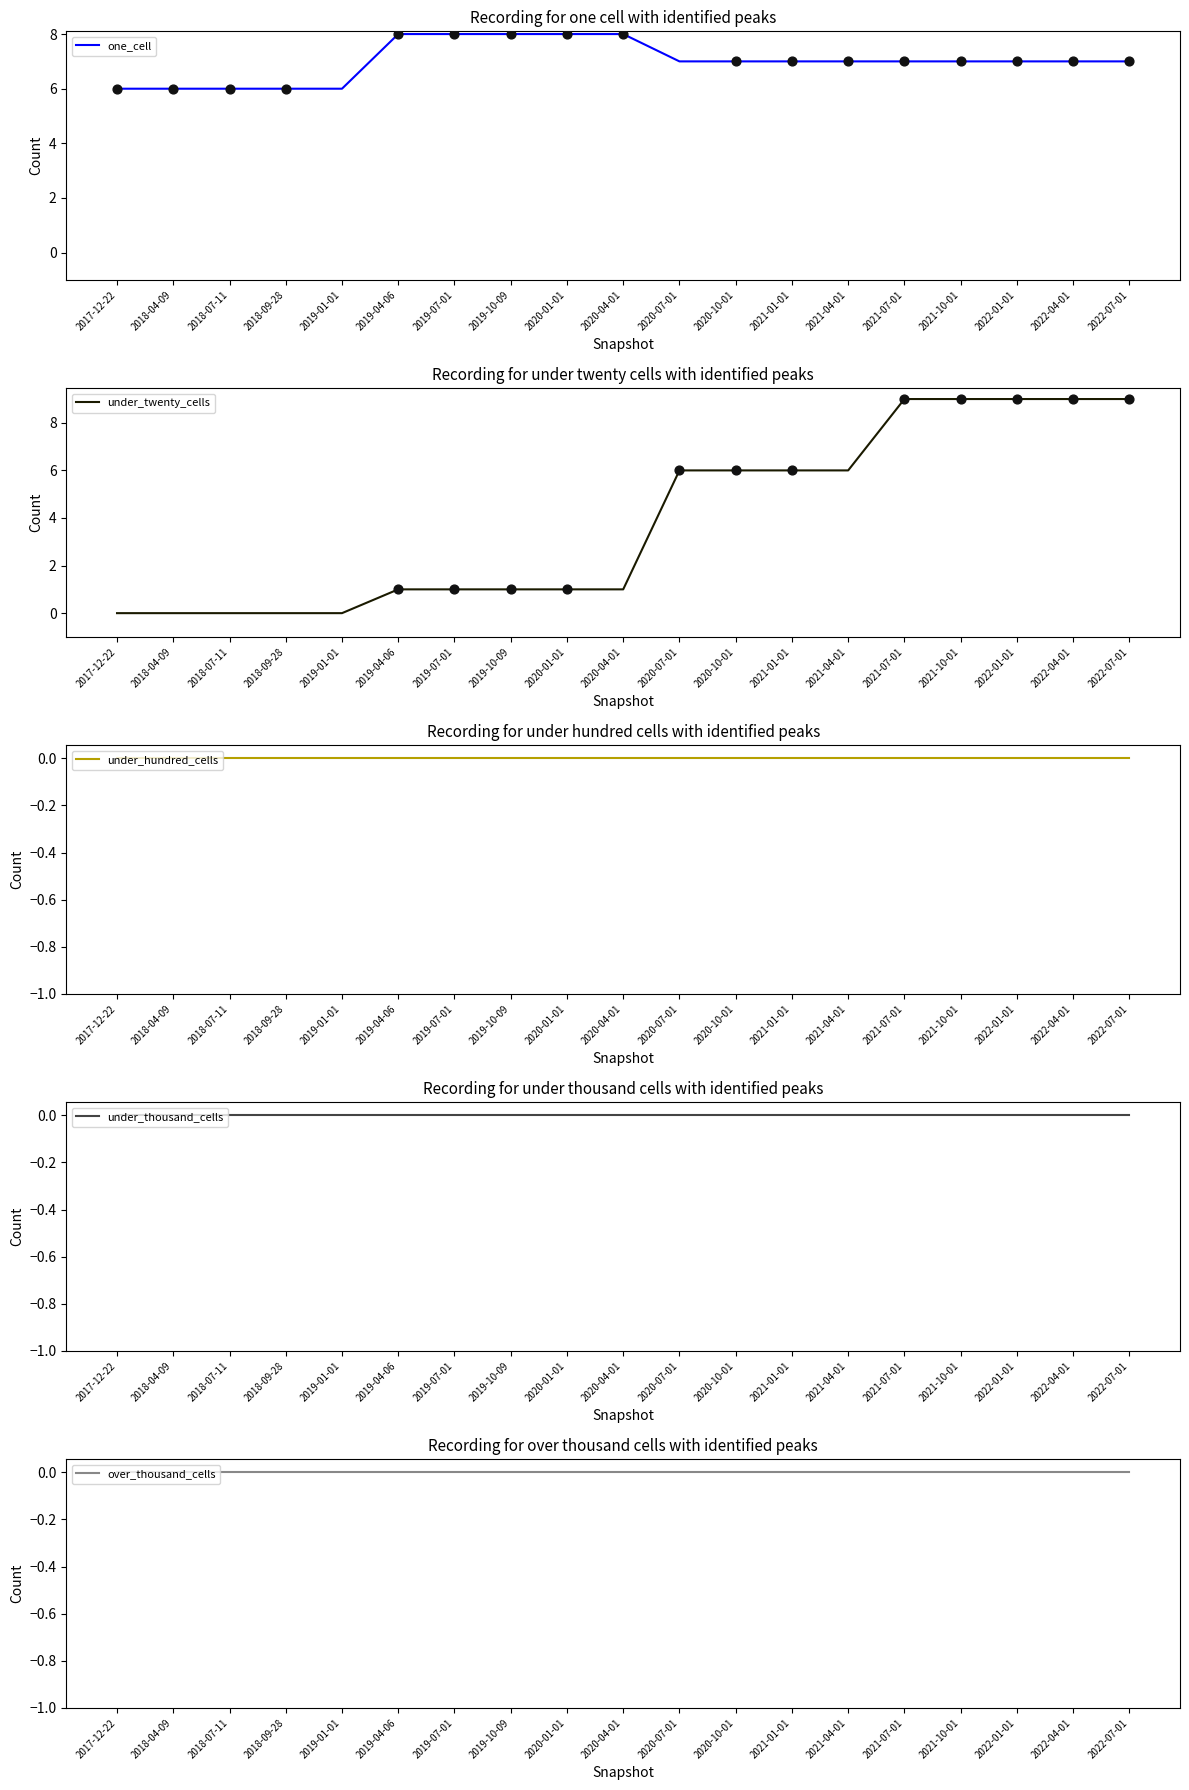

Is the value of over_thousand_cells at 2019-04-06 greater than the value of under_hundred_cells at 2017-12-22?

No